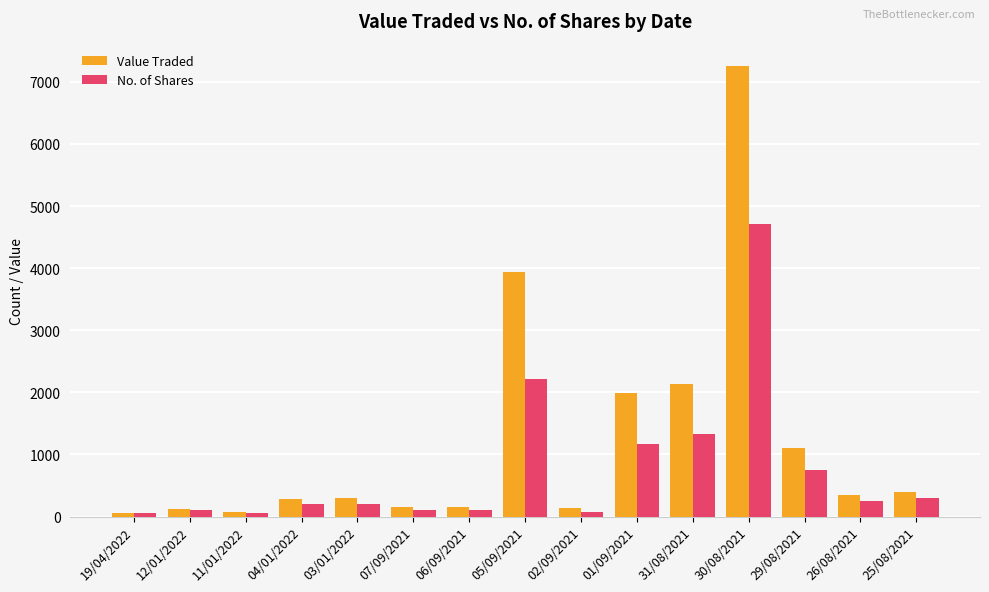

What position from the right is 02/09/2021?

7